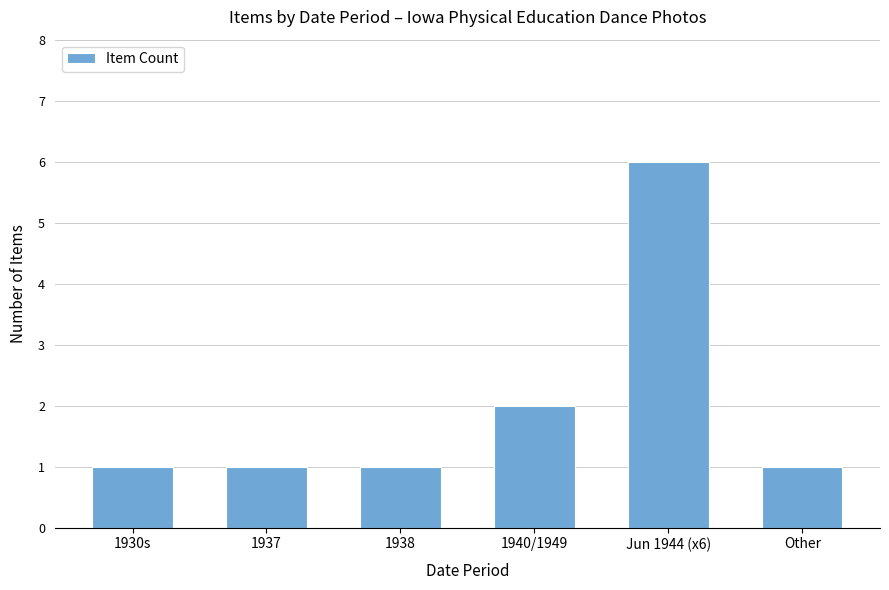

What is the change in value from 1930s to Jun 1944 (x6)?

+5